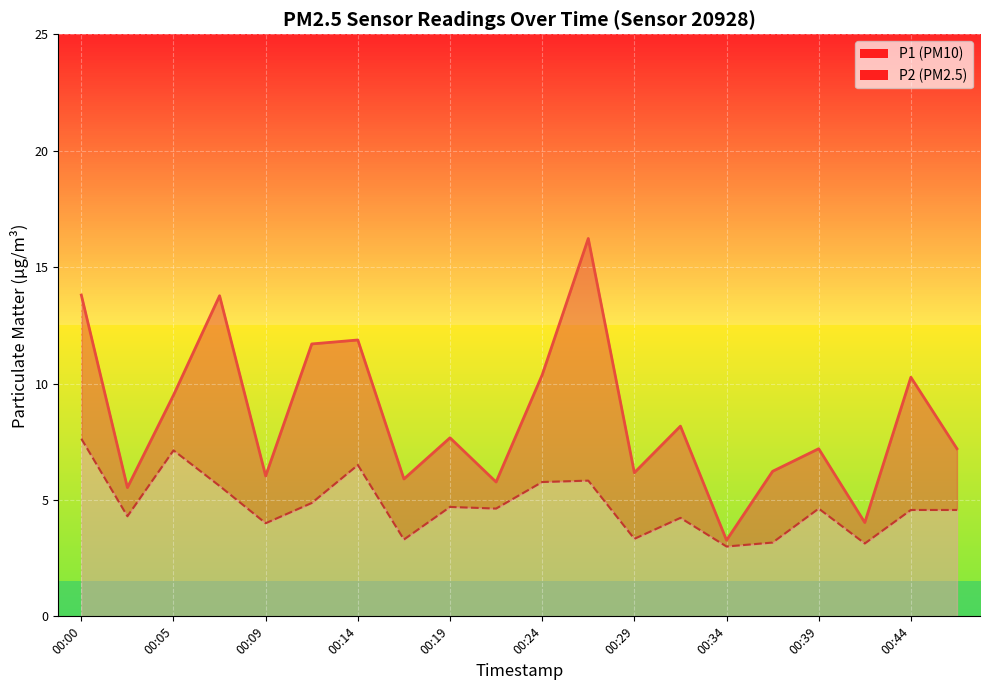

Reading left to right, transcribe all the data shown in this chart.

P1: 00:00=13.8	00:02=5.5	00:05=9.5	00:07=13.8	00:09=6.0	00:12=11.7	00:14=11.9	00:17=5.9	00:19=7.7	00:22=5.8	00:24=10.4	00:27=16.2	00:29=6.2	00:31=8.2	00:34=3.3	00:36=6.2	00:39=7.2	00:41=4.0	00:44=10.3	00:46=7.2
P2: 00:00=7.6	00:02=4.3	00:05=7.1	00:07=5.6	00:09=4.0	00:12=4.9	00:14=6.5	00:17=3.3	00:19=4.7	00:22=4.6	00:24=5.8	00:27=5.8	00:29=3.3	00:31=4.2	00:34=3.0	00:36=3.2	00:39=4.6	00:41=3.1	00:44=4.6	00:46=4.6